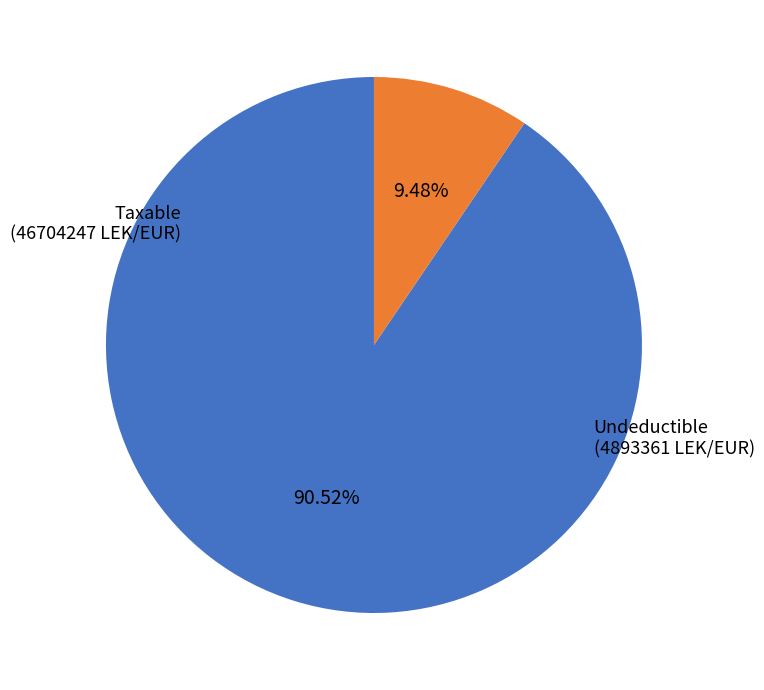

To the nearest percent, what is the average slice percentage?

50%